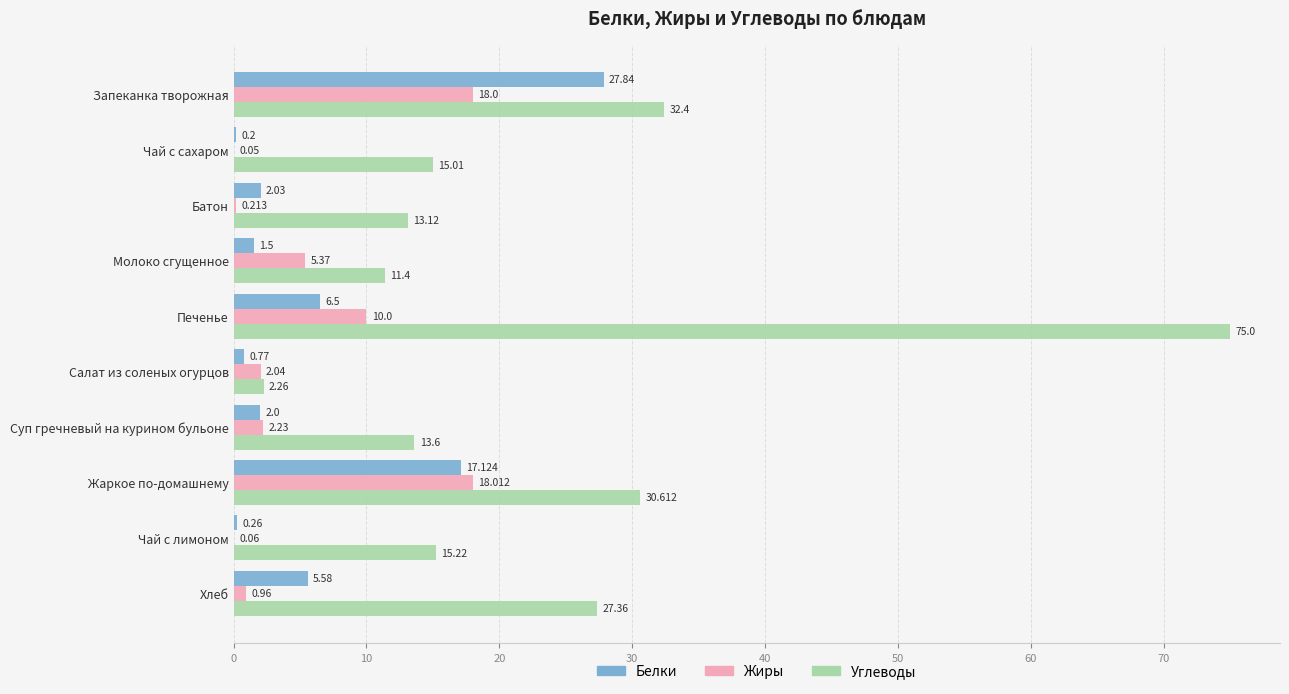

Which series changed the most between Батон and Молоко сгущенное?

Жиры